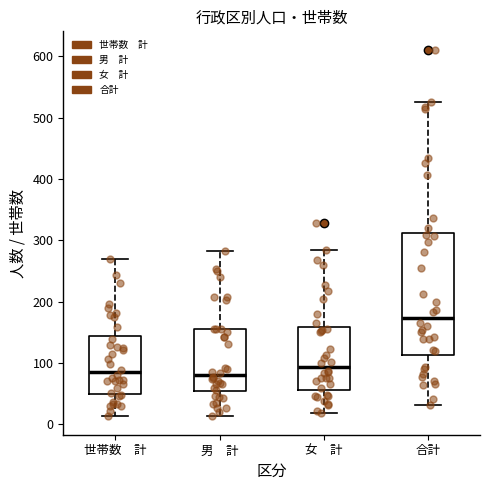

Reading left to right, read every box against the y-axis: the position of its median line, the range the box covers, and the ends of its whiskers. The values are not printed on the chart, so give them approximately, as read against the axis.

世帯数 計: median 90, box 50 to 140, whiskers 10 to 270
男 計: median 80, box 50 to 160, whiskers 10 to 280
女 計: median 90, box 60 to 160, whiskers 20 to 290
合計: median 170, box 110 to 310, whiskers 30 to 530